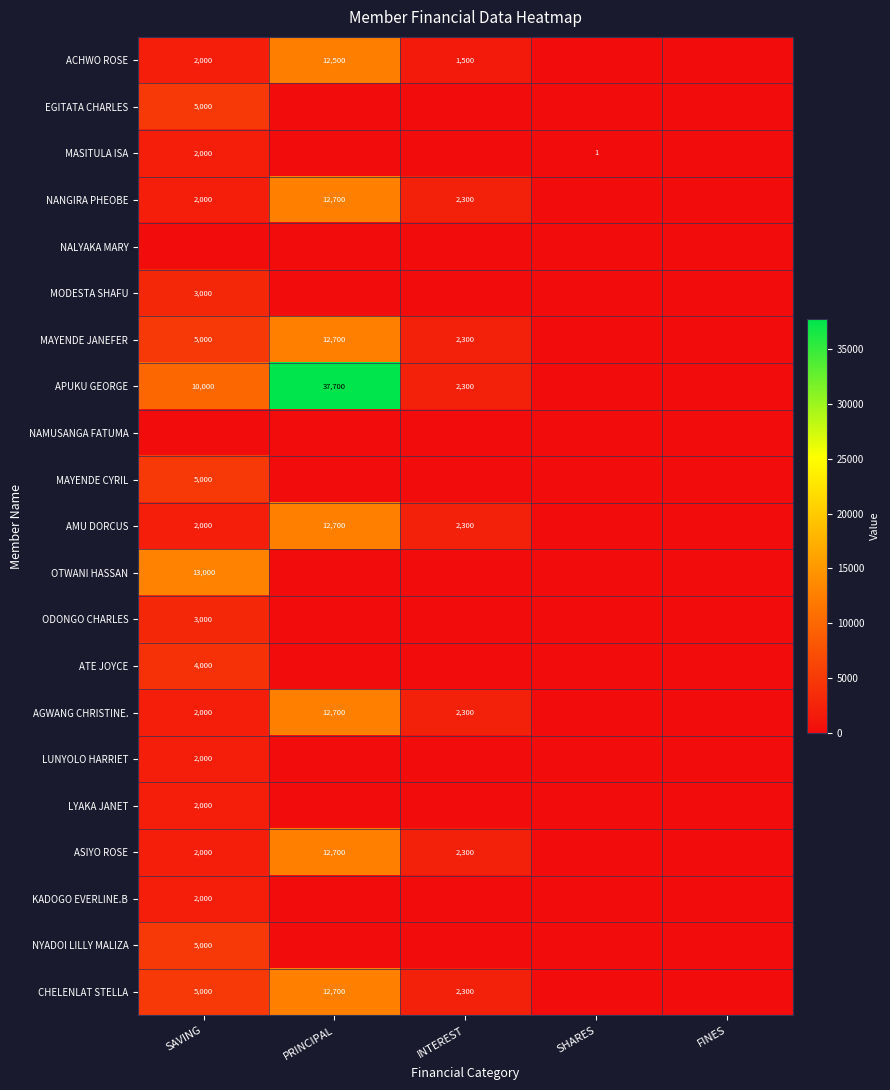

True or false: ASIYO ROSE has a value of 3158 at SAVING.

False